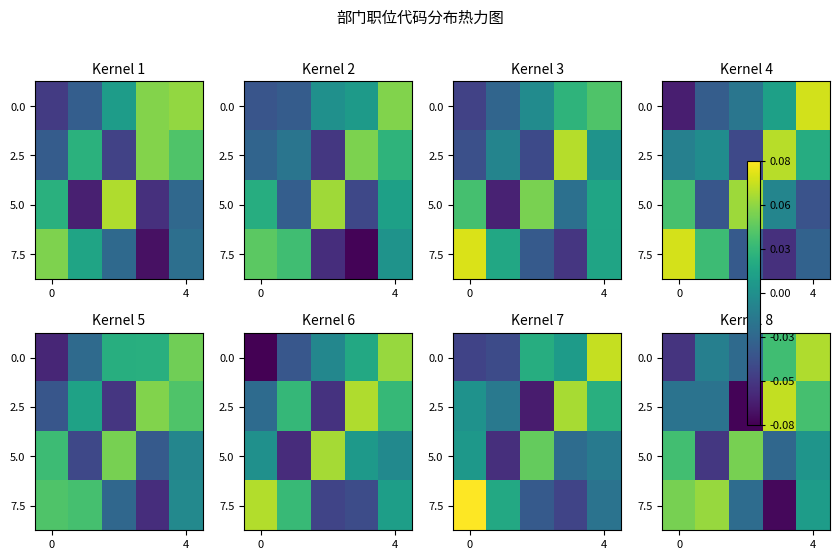

Is it true that 0.0 equals 0.1 at 4?

True